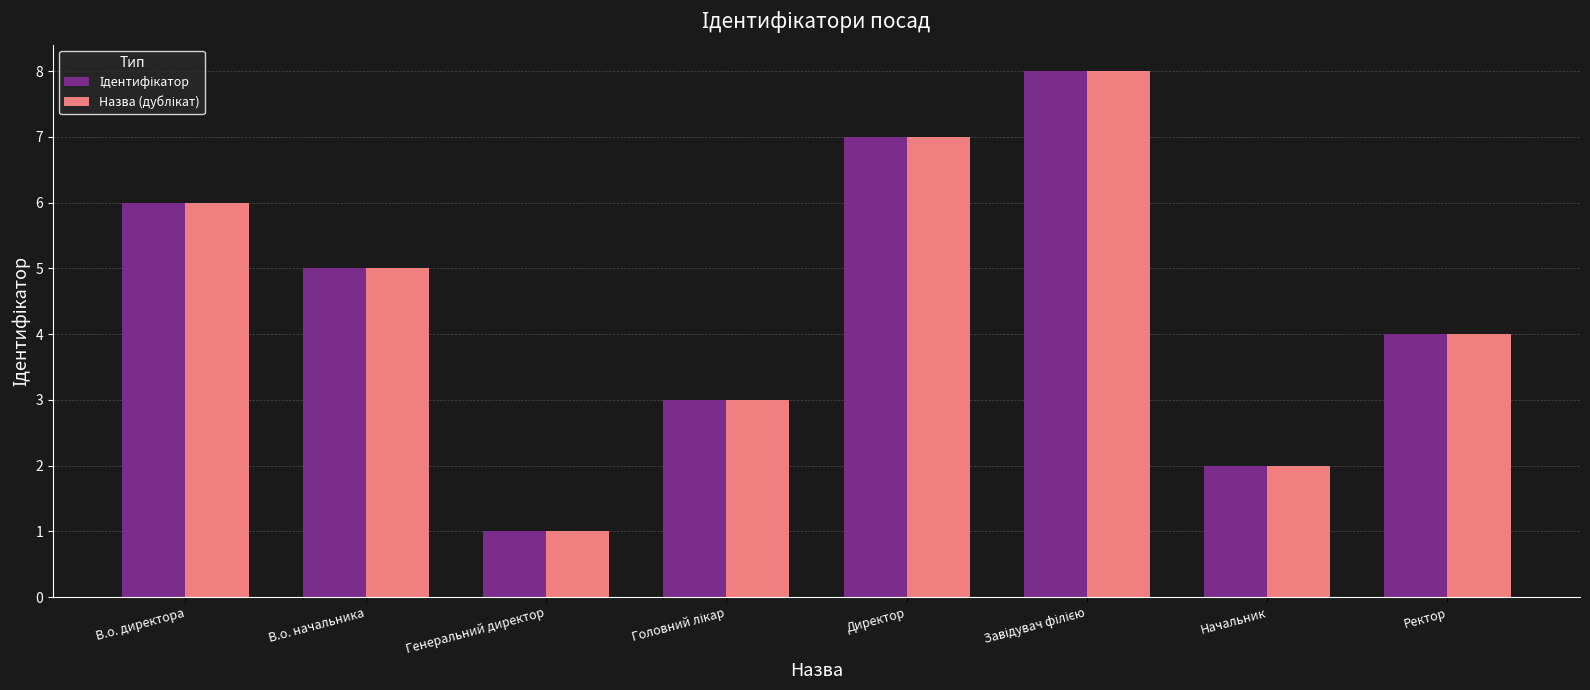

What is the total value across all series at Ректор?

8